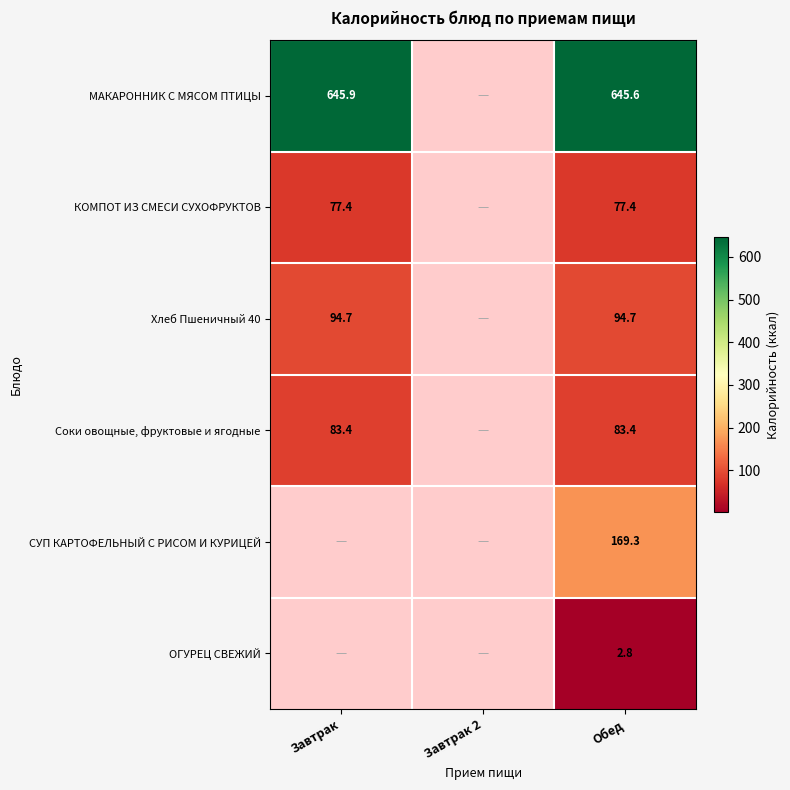

How many data points does each series have?

3